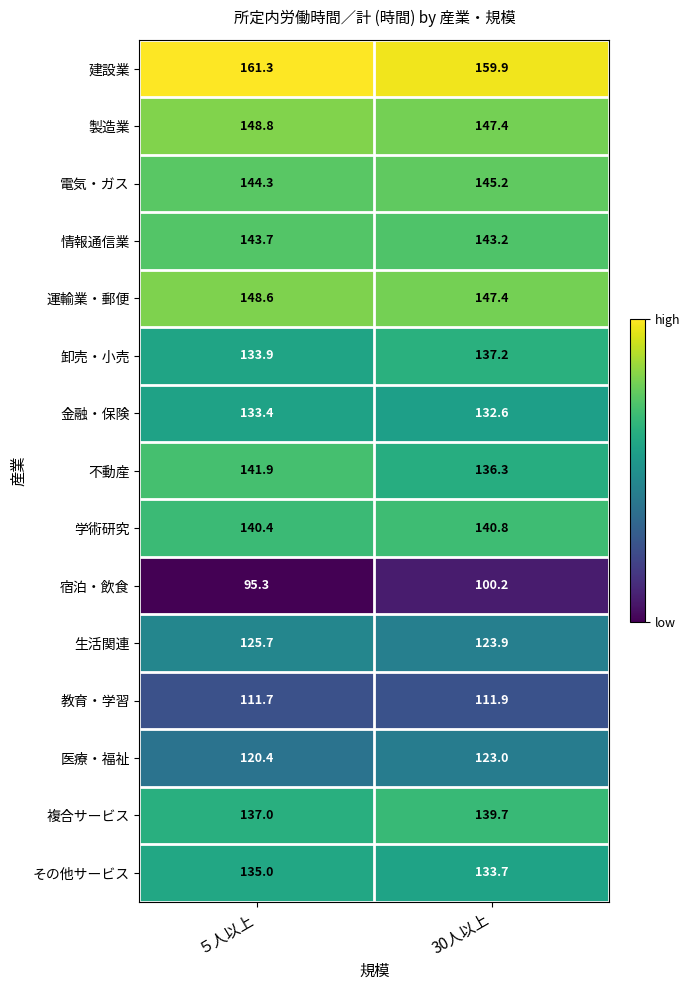

What is the total value across all series at ５人以上?

2021.4